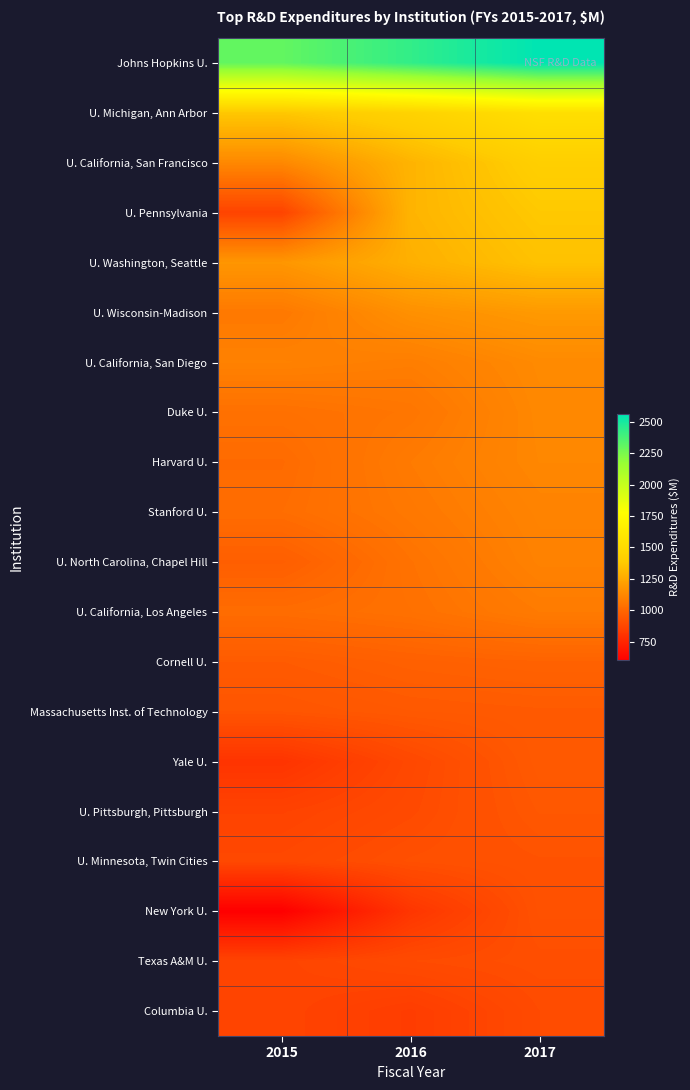

Reading left to right, list all the values displayed in this chart.

Johns Hopkins U.: 2015=2306	2016=2431	2017=2562
U. Michigan, Ann Arbor: 2015=1369	2016=1436	2017=1530
U. California, San Francisco: 2015=1127	2016=1294	2017=1409
U. Pennsylvania: 2015=864	2016=1296	2017=1374
U. Washington, Seattle: 2015=1181	2016=1278	2017=1348
U. Wisconsin-Madison: 2015=1069	2016=1158	2017=1193
U. California, San Diego: 2015=1101	2016=1087	2017=1133
Duke U.: 2015=1037	2016=1056	2017=1127
Harvard U.: 2015=1014	2016=1077	2017=1123
Stanford U.: 2015=1023	2016=1066	2017=1110
U. North Carolina, Chapel Hill: 2015=967	2016=1045	2017=1102
U. California, Los Angeles: 2015=1021	2016=1038	2017=1077
Cornell U.: 2015=954	2016=974	2017=984
Massachusetts Inst. of Technology: 2015=931	2016=946	2017=952
Yale U.: 2015=803	2016=882	2017=951
U. Pittsburgh, Pittsburgh: 2015=861	2016=890	2017=940
U. Minnesota, Twin Cities: 2015=881	2016=910	2017=922
New York U.: 2015=602	2016=810	2017=918
Texas A&M U.: 2015=867	2016=893	2017=905
Columbia U.: 2015=868	2016=837	2017=893